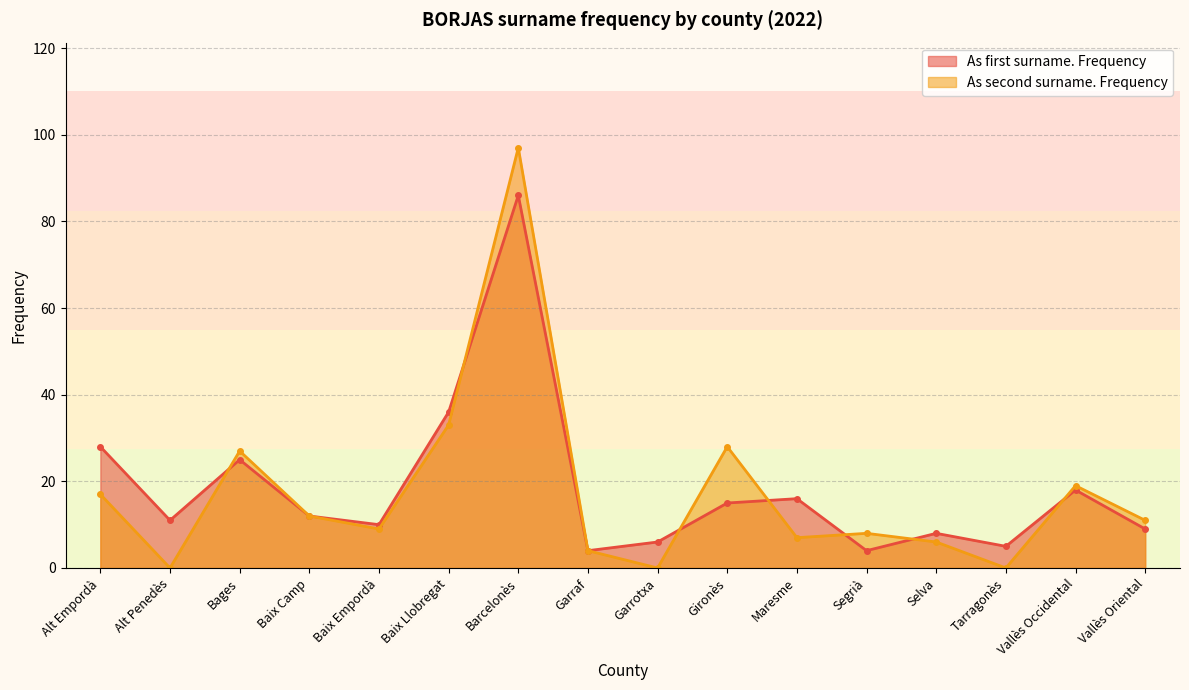

How many distinct data groups are displayed?

2